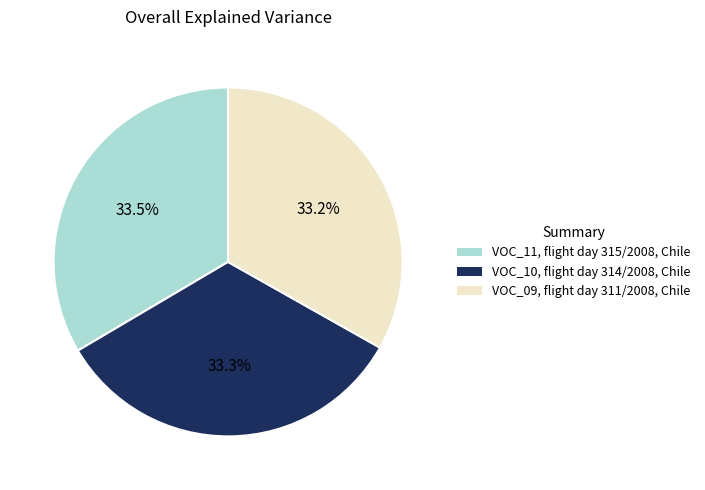

How many slices are in this pie chart?

3